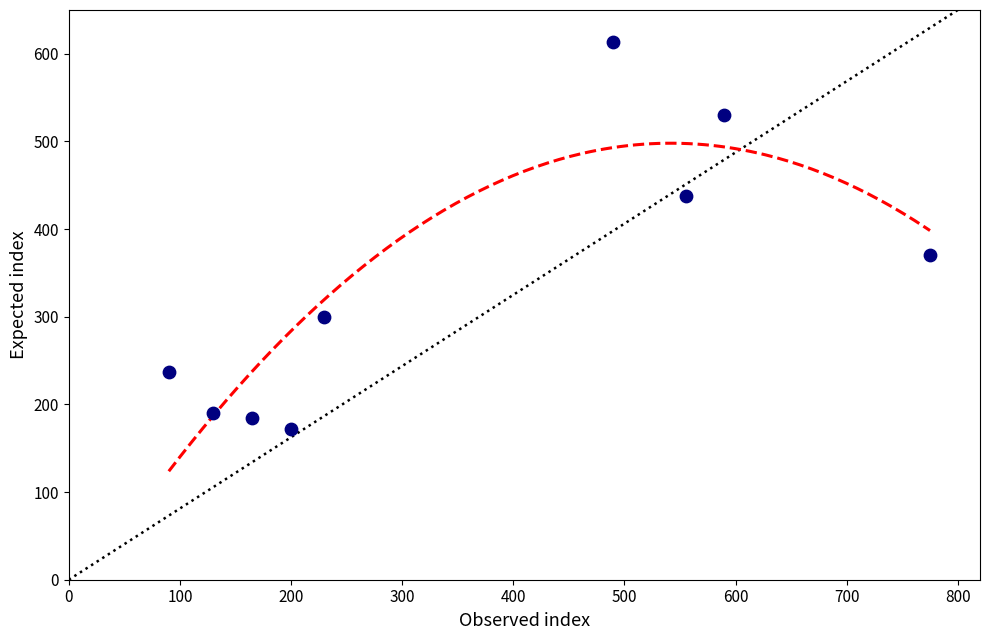

What Y value in the scatter plot is closest to 392?

370